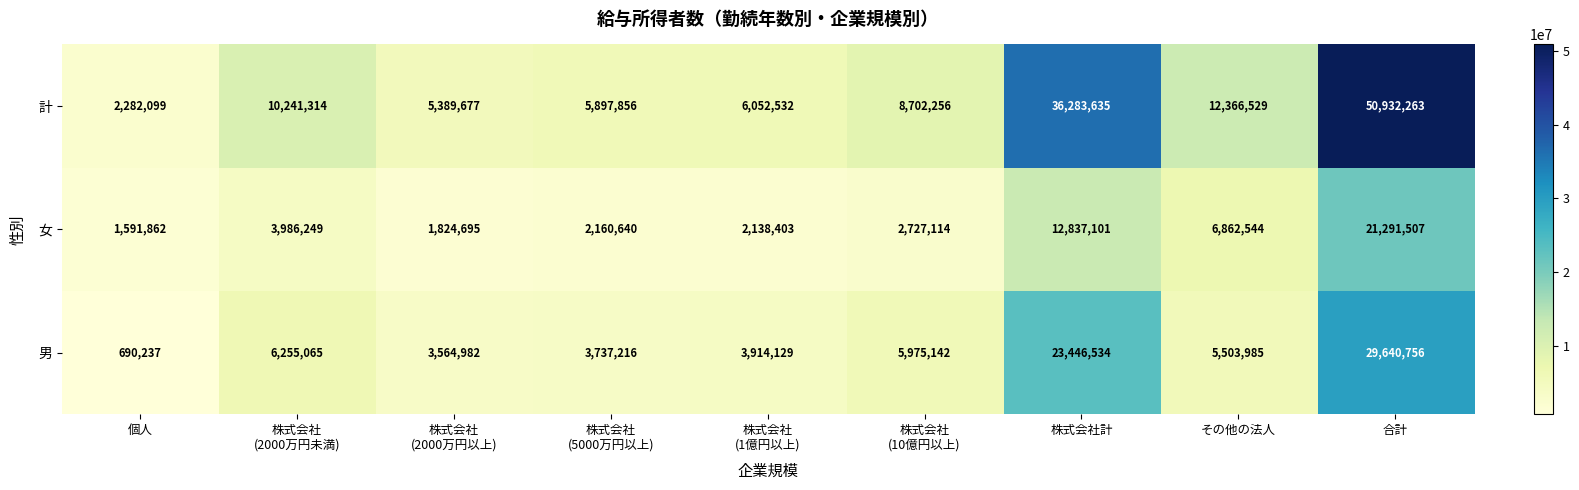

At which label is 計 closest to 26607181?

株式会社計